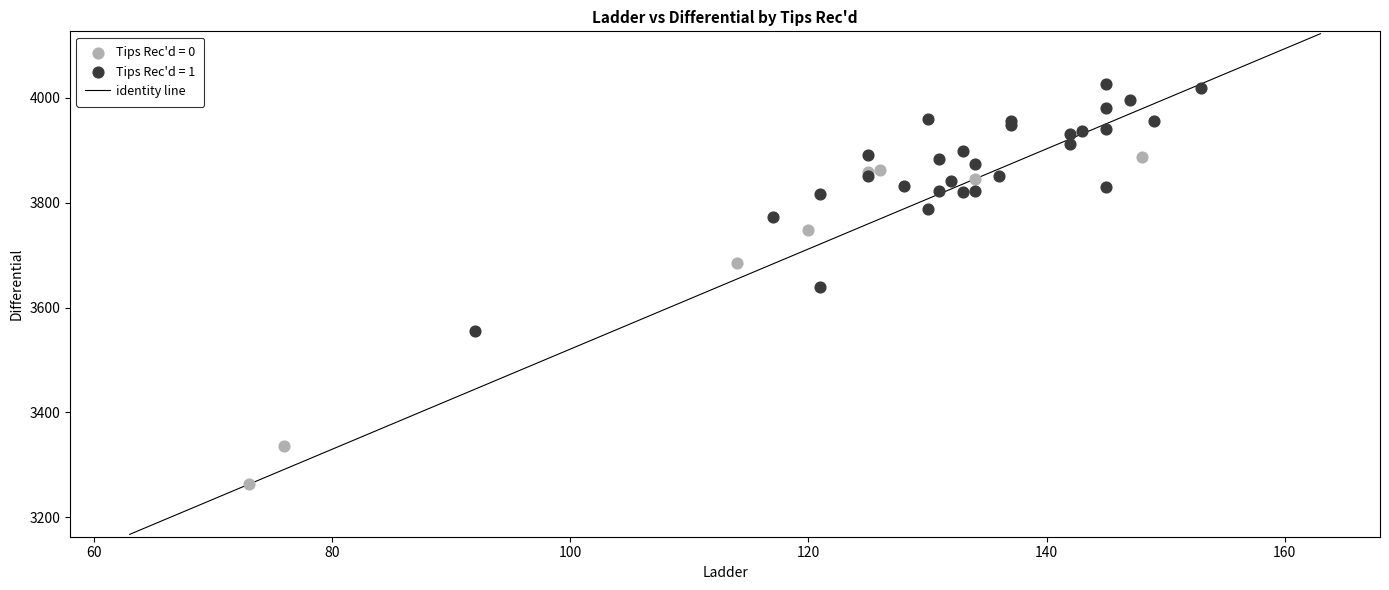

Which series contains the highest Y value?

Tips Rec'd = 1